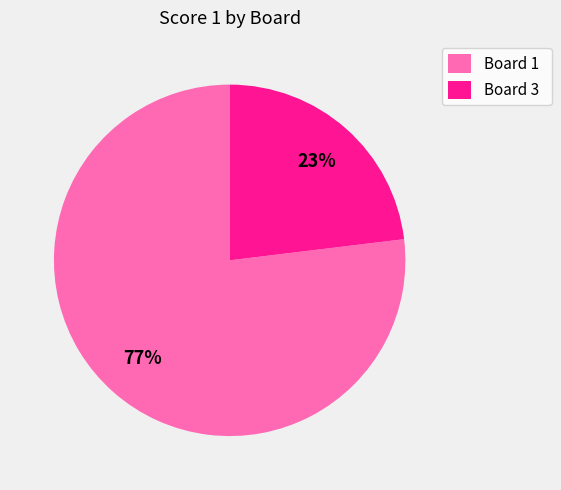

To the nearest percent, what is the difference between the largest and smallest slice percentages?

54%